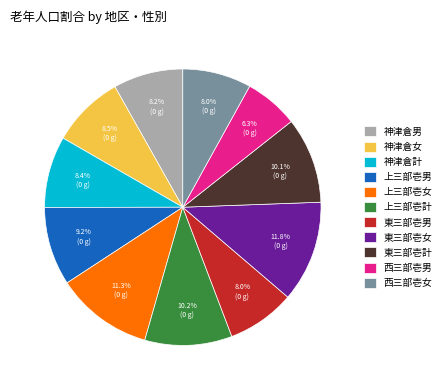

Does 東三部壱計 account for over 50% of the chart?

No